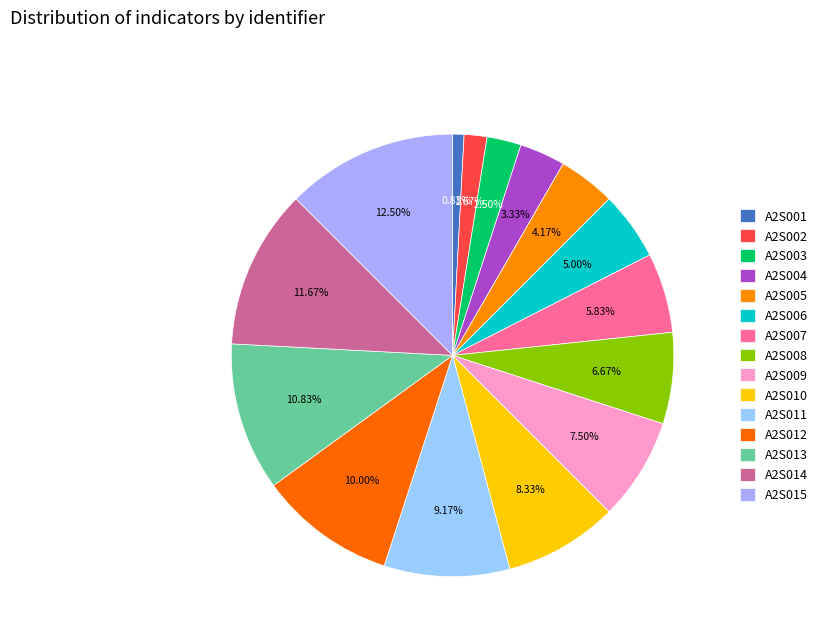

Rank the categories by value from highest to lowest.

A2S015, A2S014, A2S013, A2S012, A2S011, A2S010, A2S009, A2S008, A2S007, A2S006, A2S005, A2S004, A2S003, A2S002, A2S001